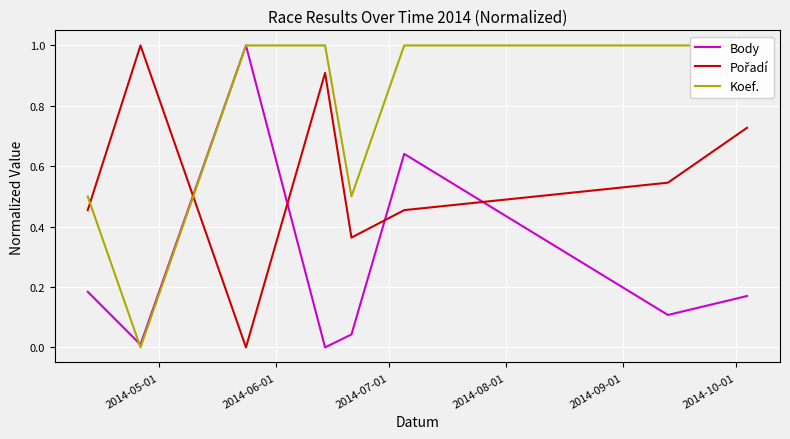

True or false: Koef. and Pořadí cross at least once.

True